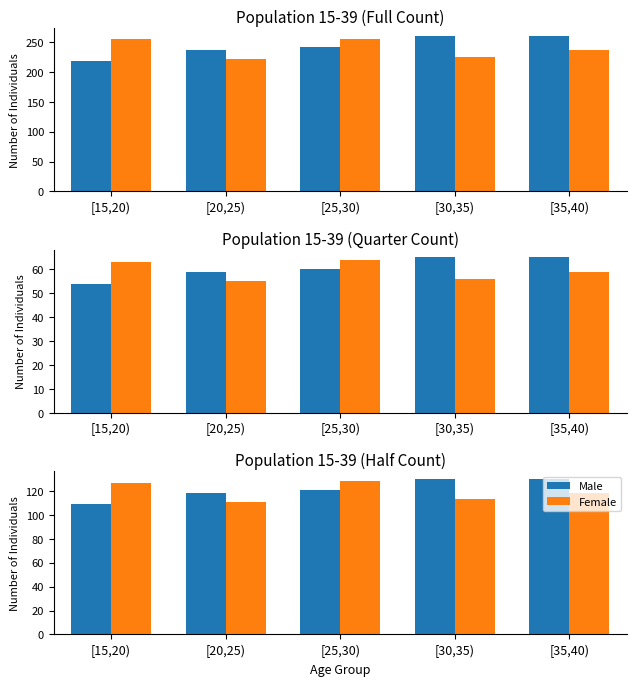

Reading right to left, what are all the values shown in this chart?

Male: 130	130	121	118	109
Female: 118	113	128	111	127